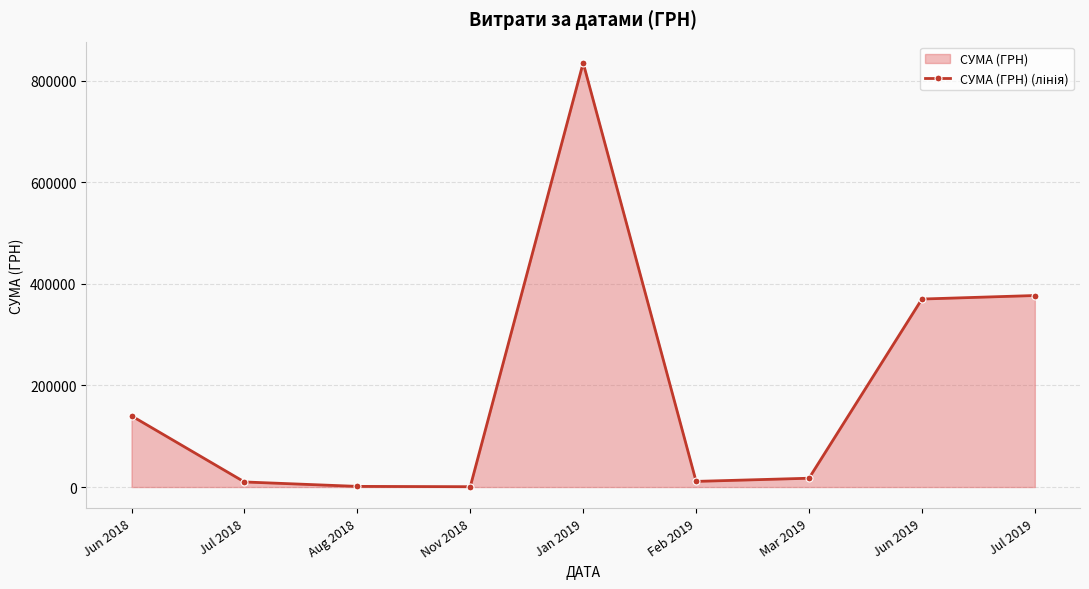

What is the value of the 3rd point from the left?

1284.0